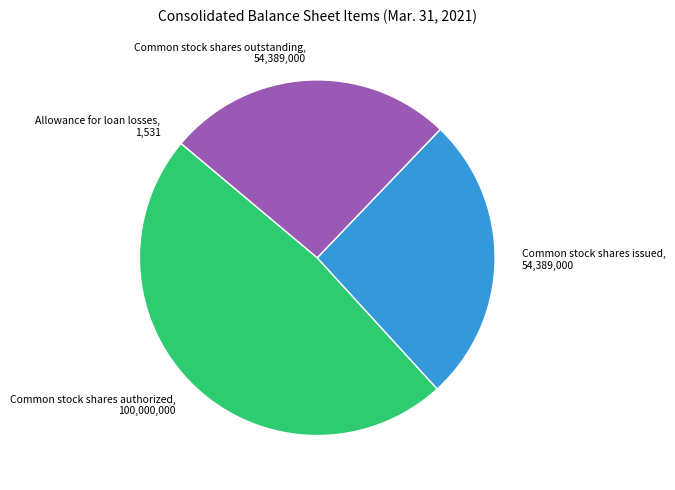

Do Common stock shares issued and Common stock shares outstanding together represent more than half of the pie?

Yes